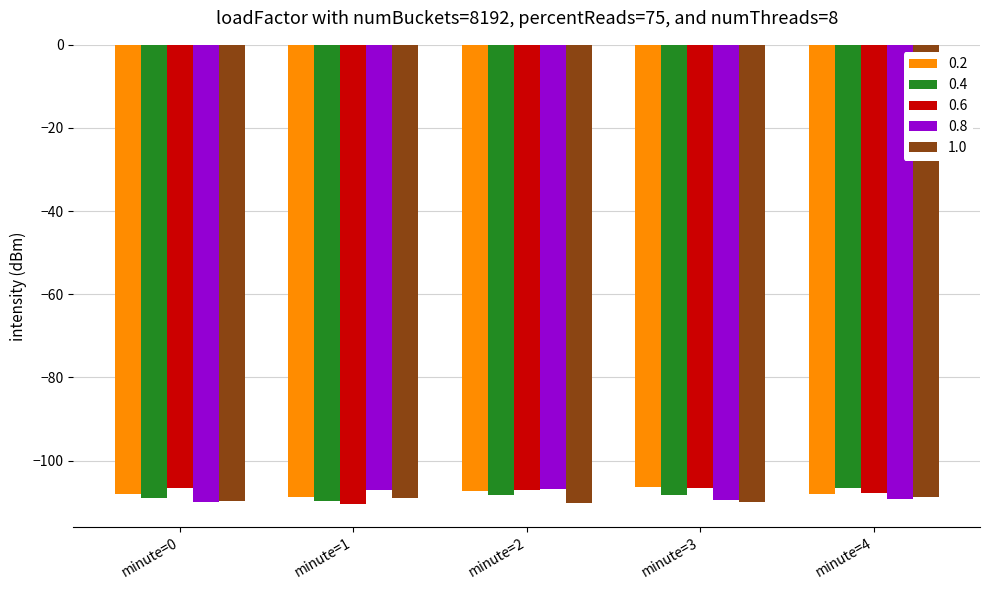

How many data points in 0.8 are less than -109?

3